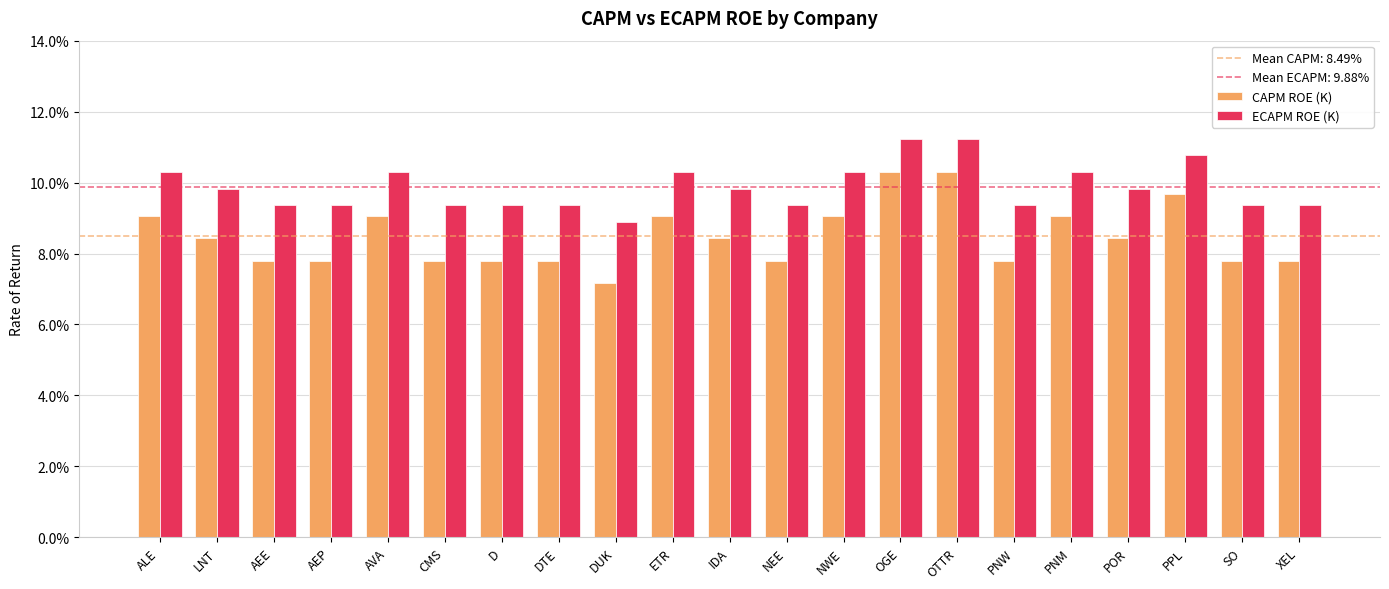

Does the chart contain any negative values?

No